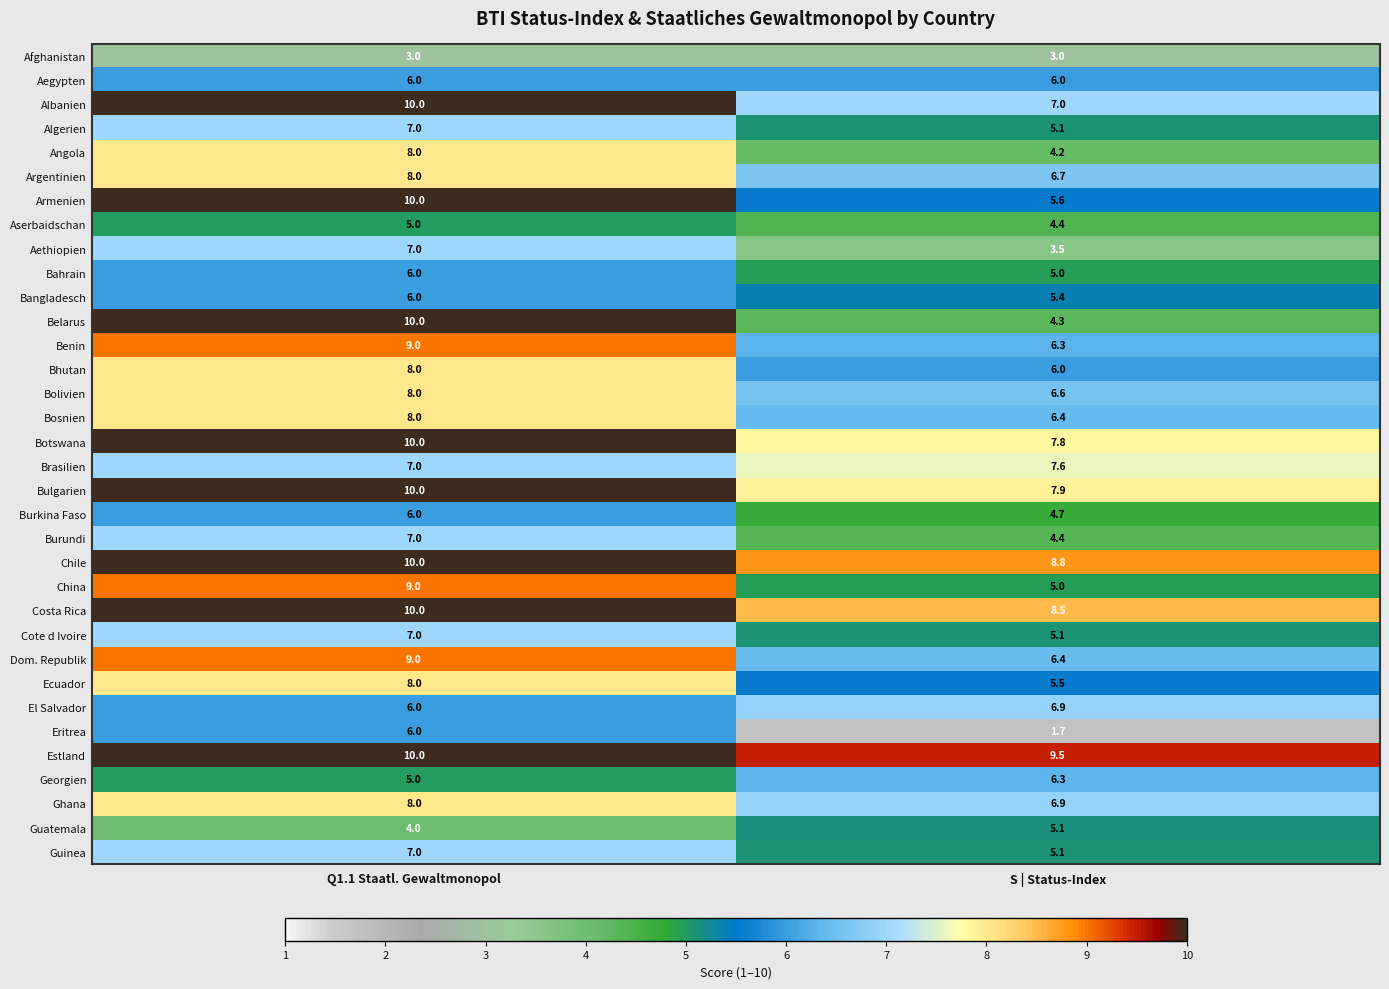

What is the sum of the El Salvador values at S | Status-Index and Q1.1 Staatl. Gewaltmonopol?

12.9